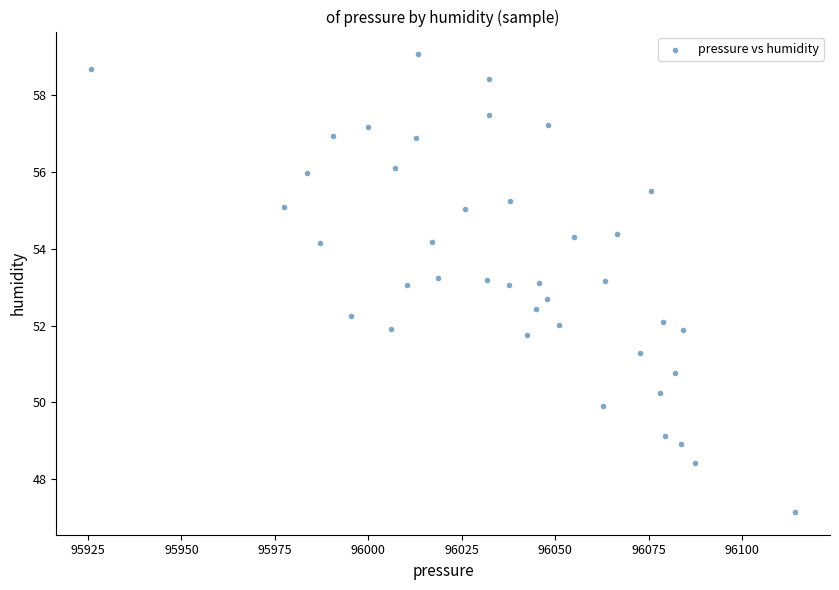

What is the range of Y values (max minus min)?

11.9